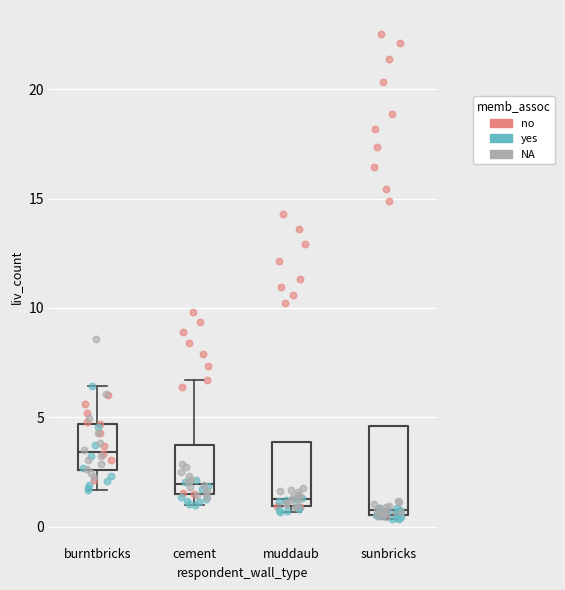

Which box has the lowest median line?

sunbricks